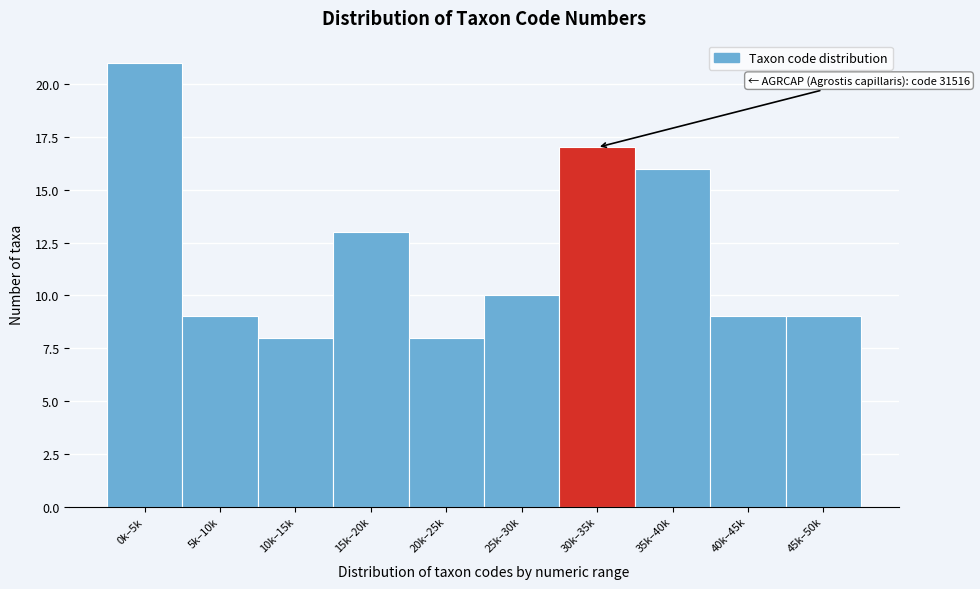

Reading left to right, what are all the values shown in this chart?

0k–5k=21	5k–10k=9	10k–15k=8	15k–20k=13	20k–25k=8	25k–30k=10	30k–35k=17	35k–40k=16	40k–45k=9	45k–50k=9